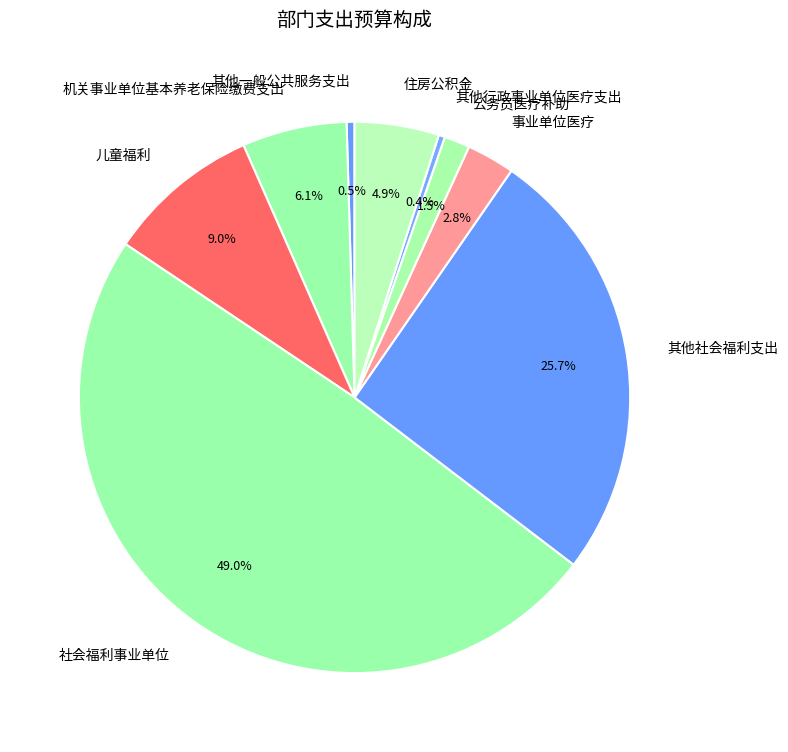

Approximately how many times larger is the value at 其他社会福利支出 compared to 其他一般公共服务支出?

55.6